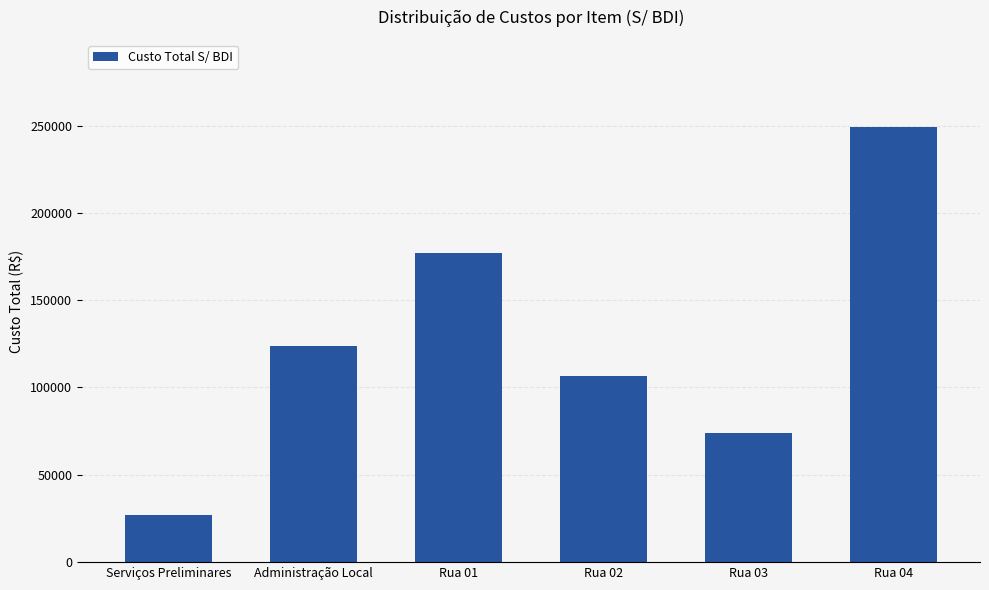

What is the difference between the maximum and minimum values?

222240.3